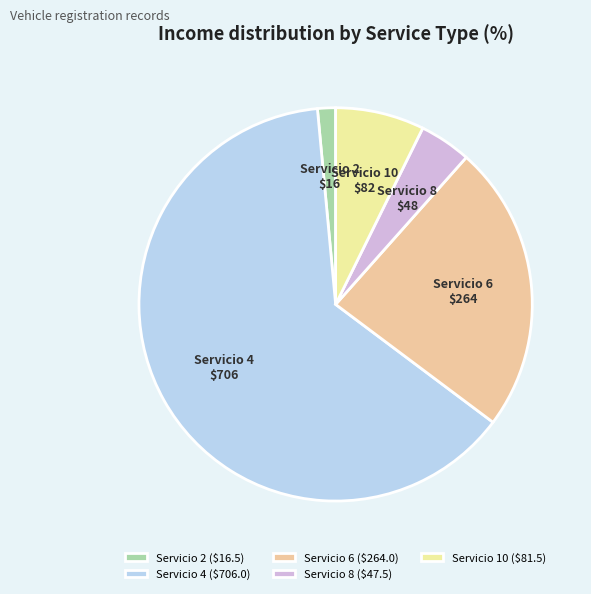

True or false: Servicio 2 accounts for 1% of the total.

True